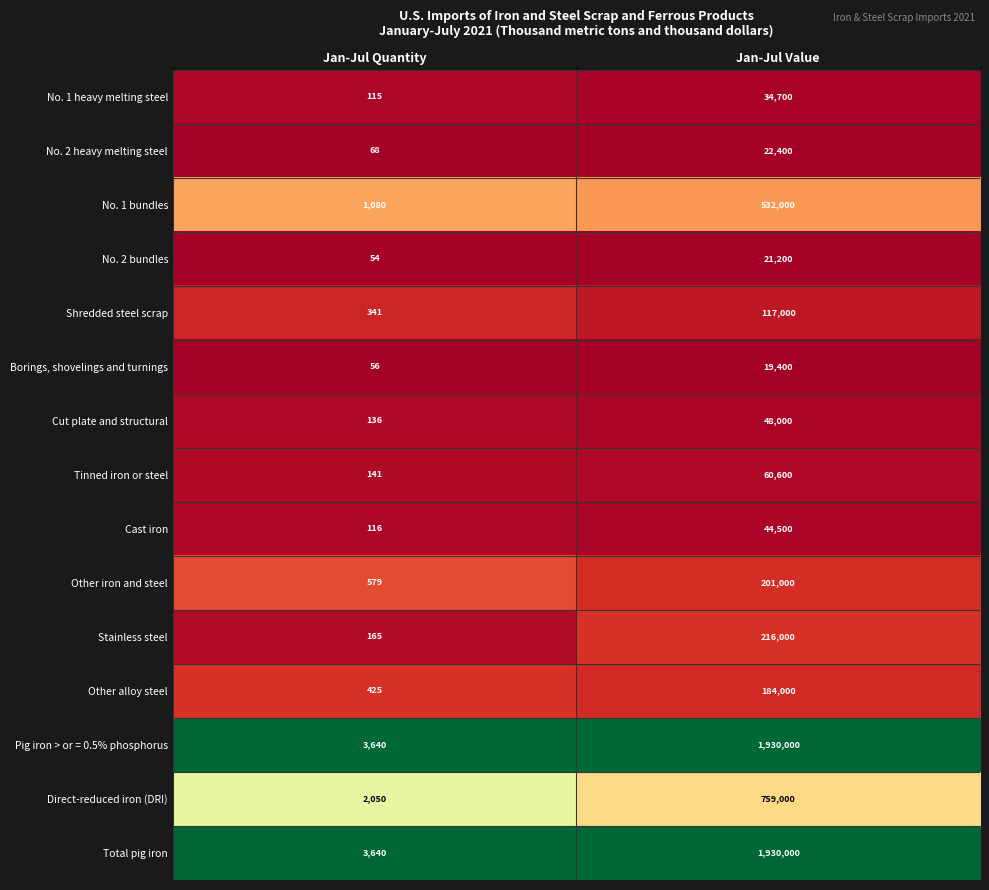

How many categories are shown in the chart?

2